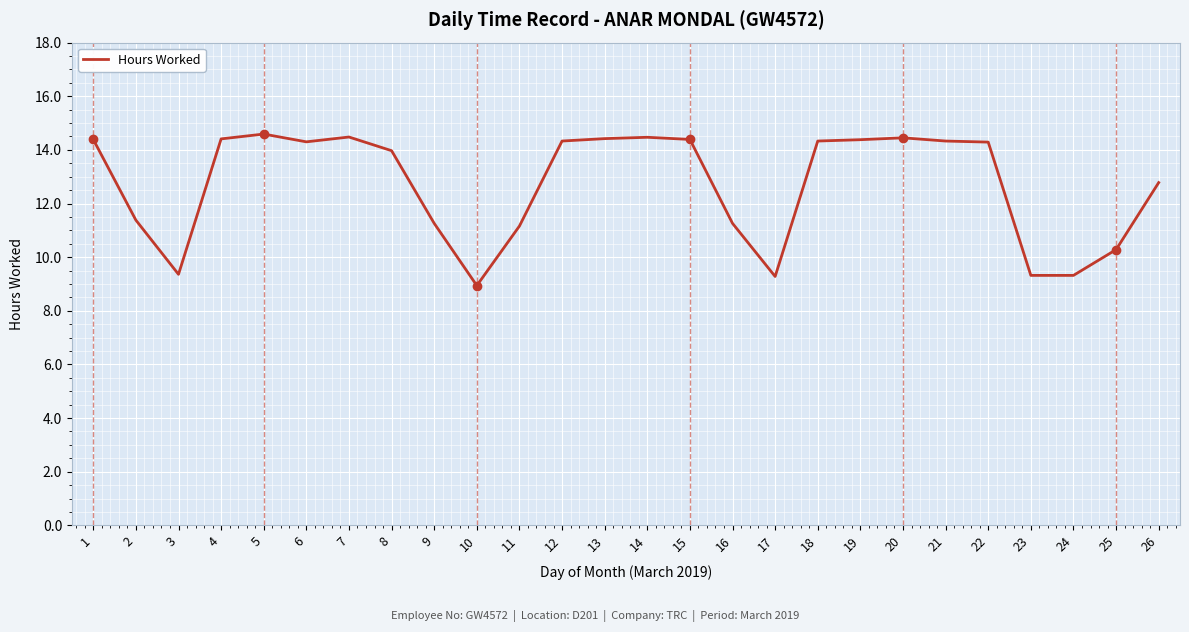

What is the maximum value shown in the chart?

14.6